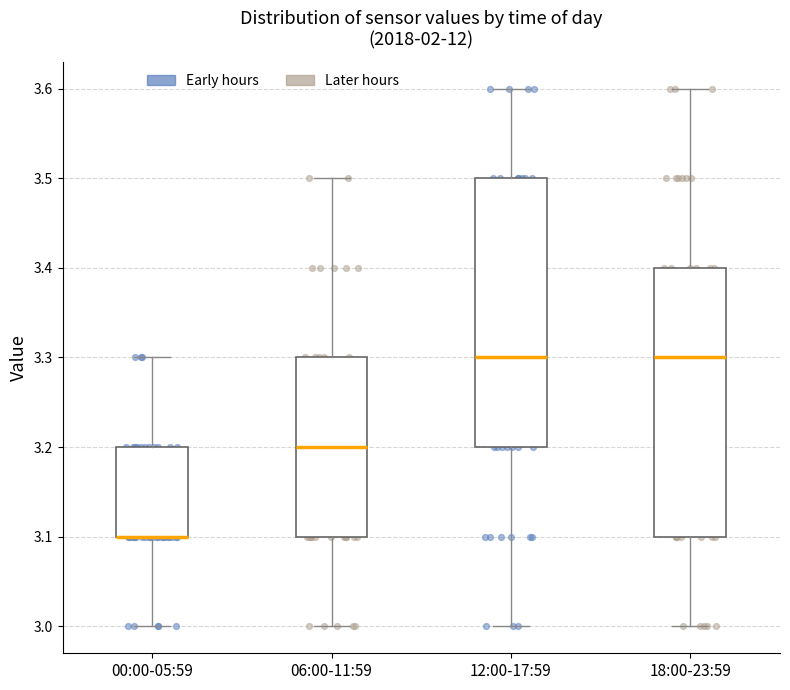

Reading left to right, read every box against the y-axis: the position of its median line, the range the box covers, and the ends of its whiskers. The values are not printed on the chart, so give them approximately, as read against the axis.

00:00-05:59: median 3.1 (drawn on the box's lower edge), box 3.1 to 3.2, whiskers 3.0 to 3.3
06:00-11:59: median 3.2, box 3.1 to 3.3, whiskers 3.0 to 3.5
12:00-17:59: median 3.3, box 3.2 to 3.5, whiskers 3.0 to 3.6
18:00-23:59: median 3.3, box 3.1 to 3.4, whiskers 3.0 to 3.6